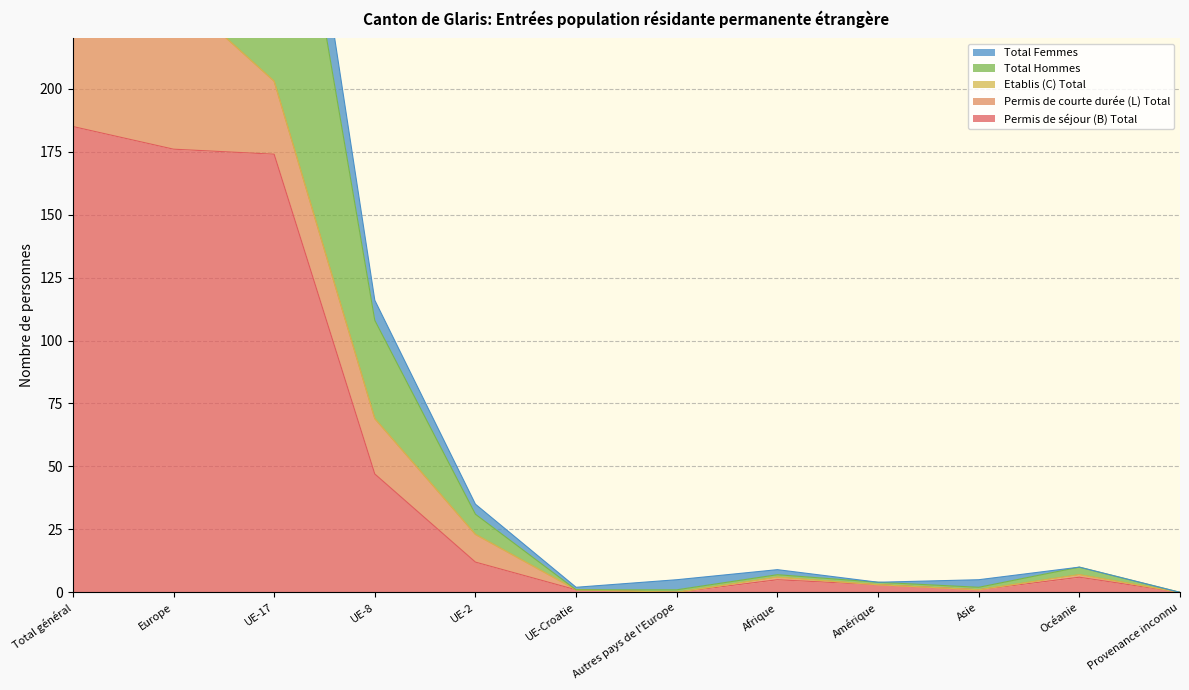

What is the value of the Total Femmes point at the 7th from the left?

1